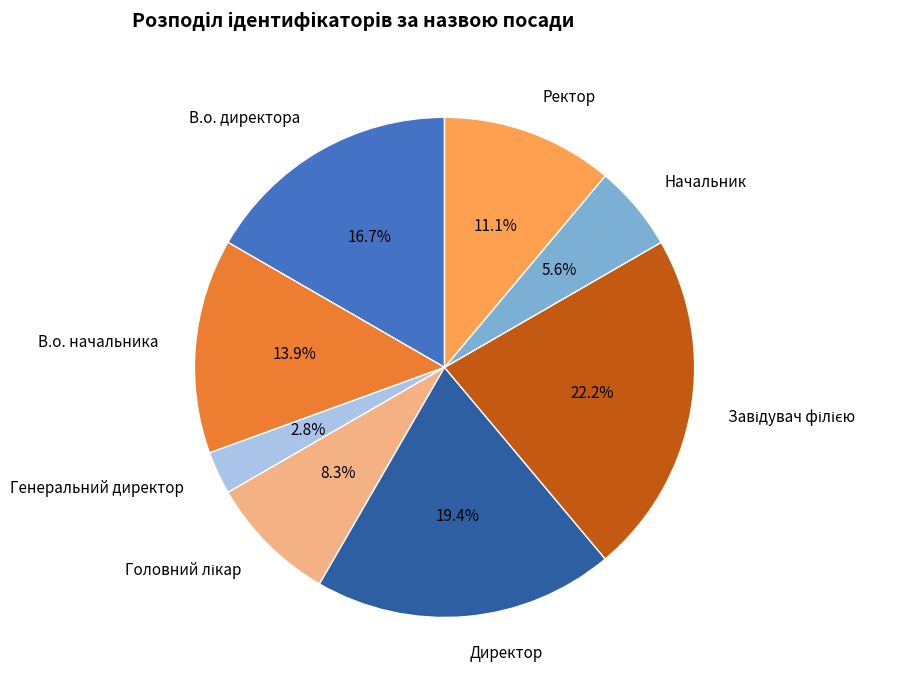

Does any single category account for the majority?

No